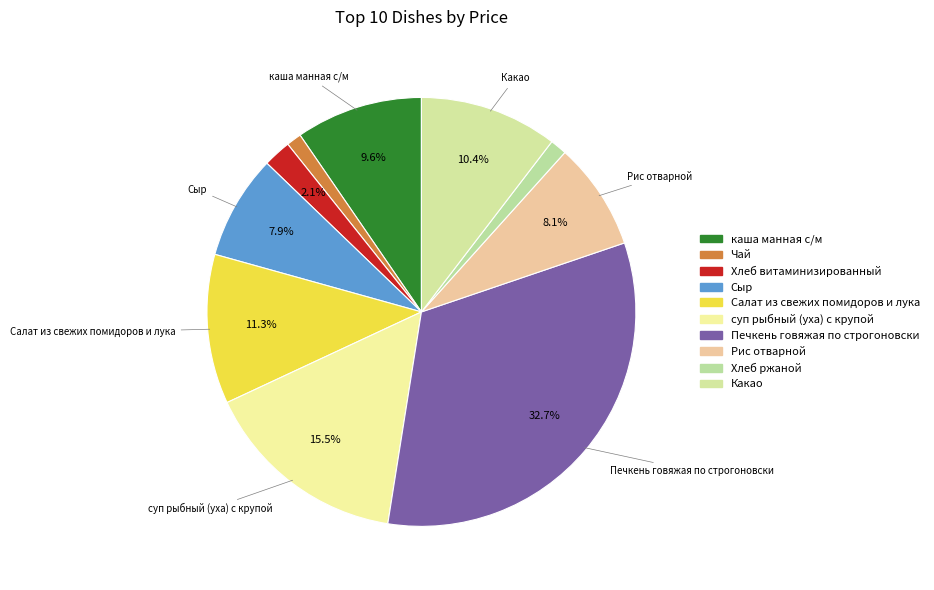

What is the ratio of the value at Какао to the value at Хлеб витаминизированный?

5.0